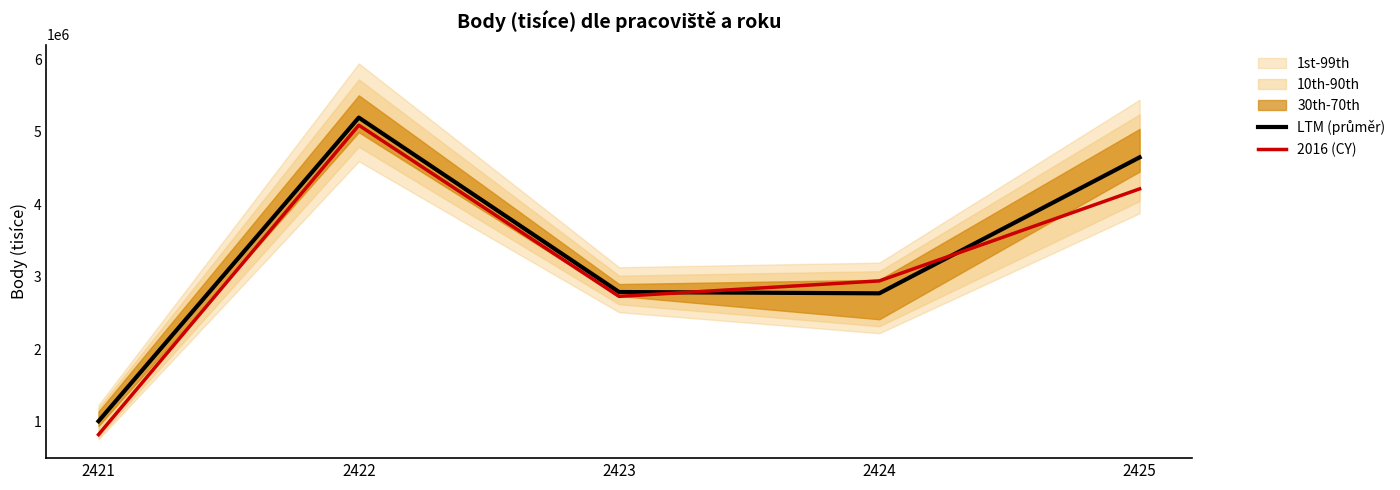

The value of 2016 (CY) at 2425 is 4213696.6. True or false?

True